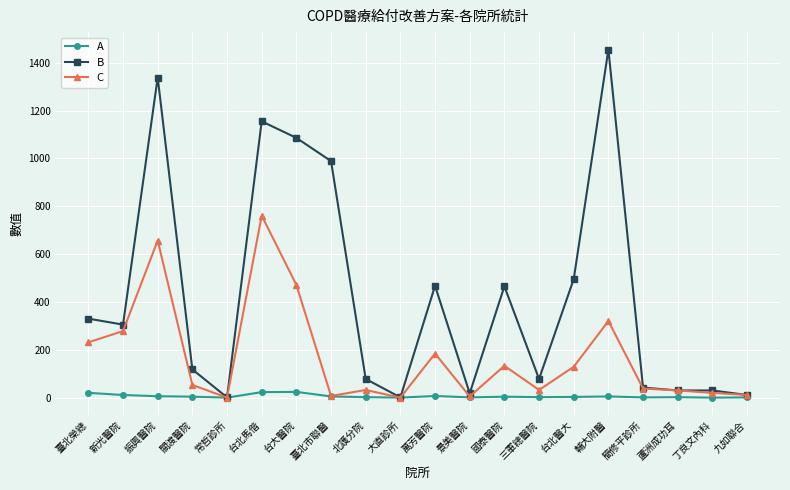

At which category does B reach its first local peak?

振興醫院